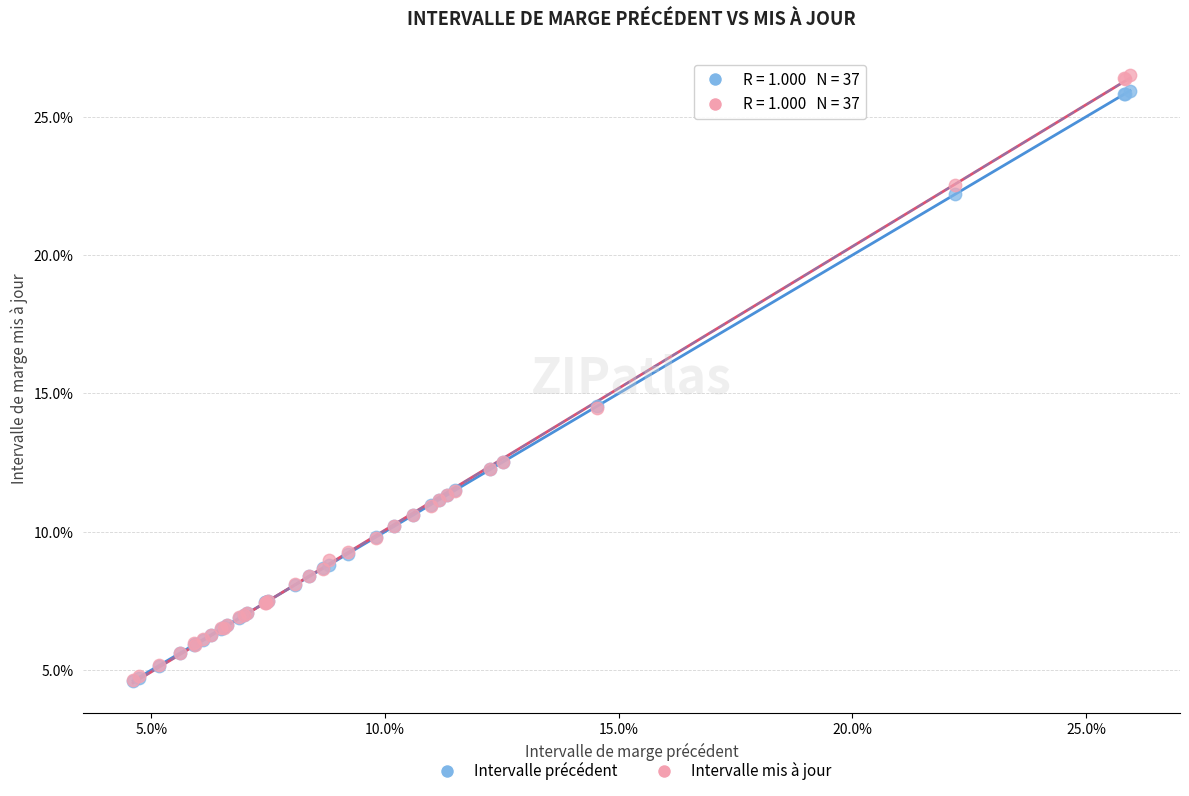

What are all the series names shown in the legend?

Intervalle précédent, Intervalle mis à jour